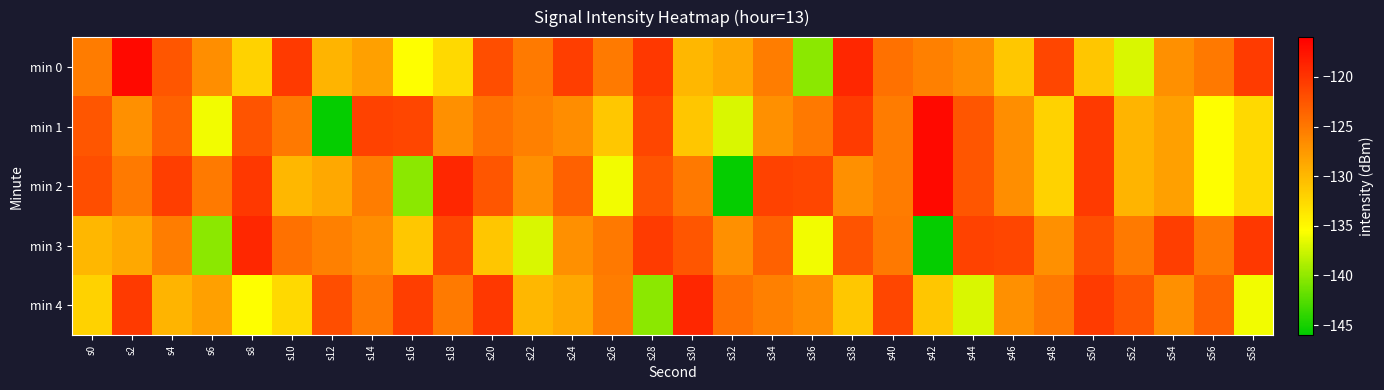

What is the total value across all series at s46?

-632.7